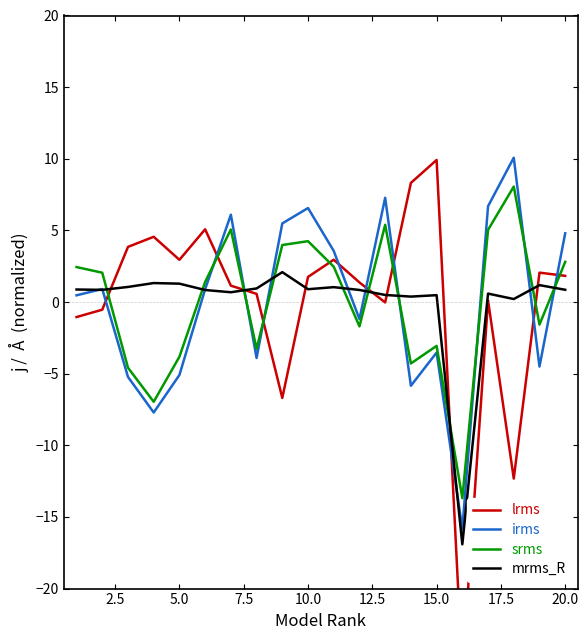

What is the value of the irms point at the 1st from the left?

0.5